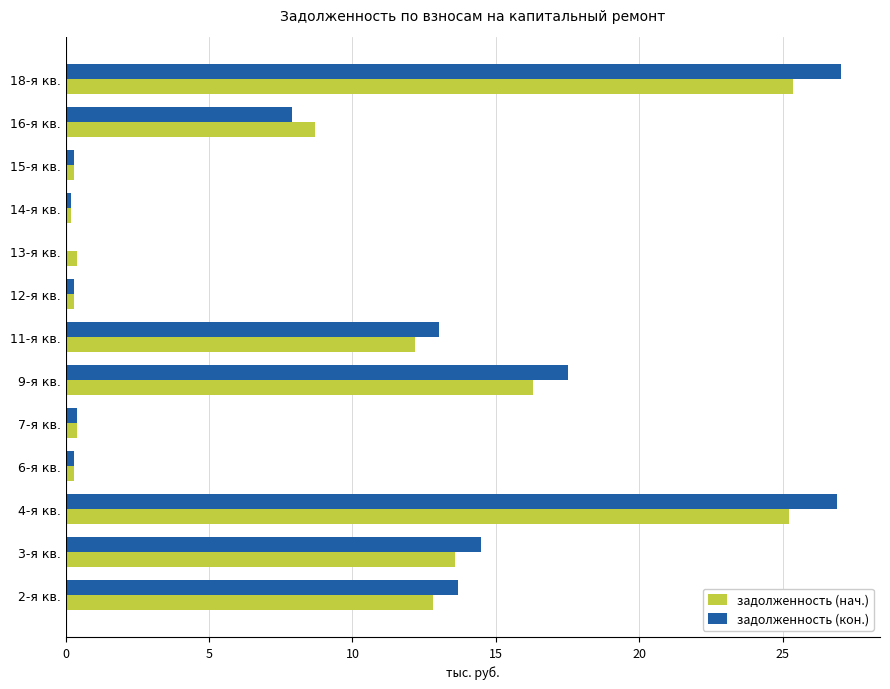

What is the sum of all задолженность (нач.) values?

116.1